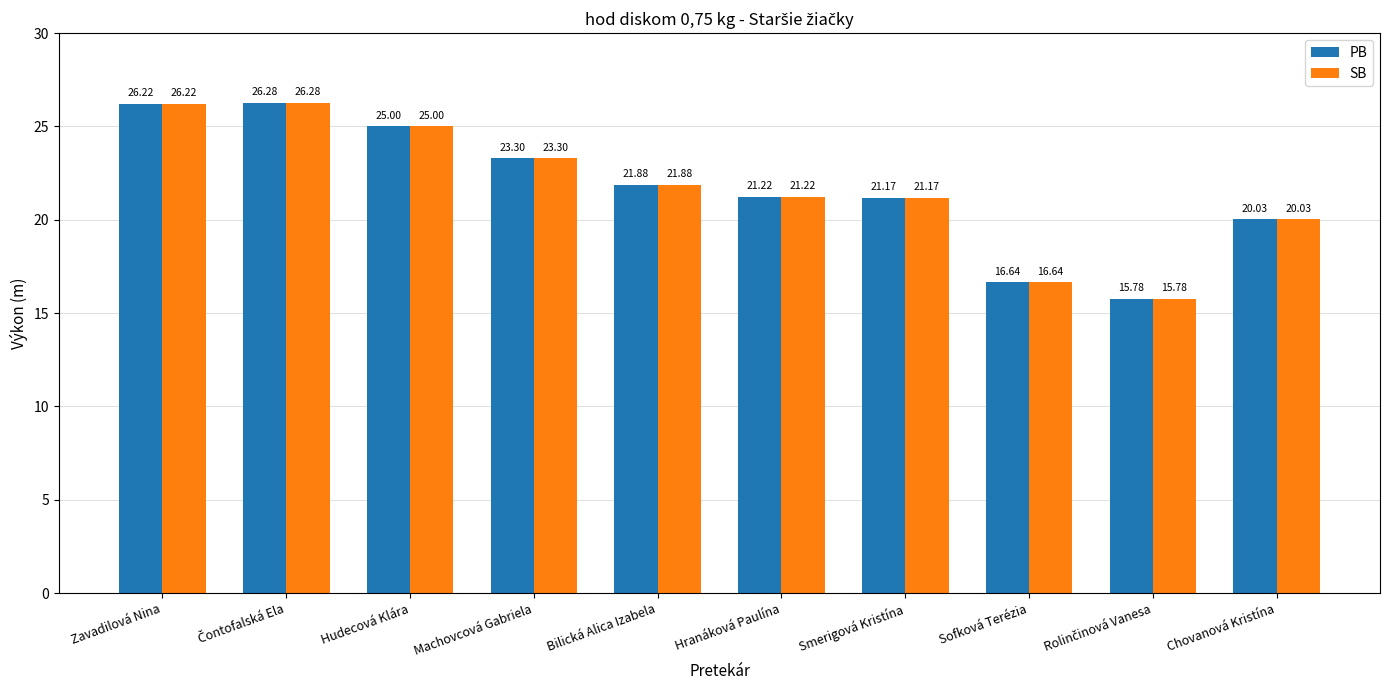

At which label does PB first exceed 21?

Zavadilová Nina